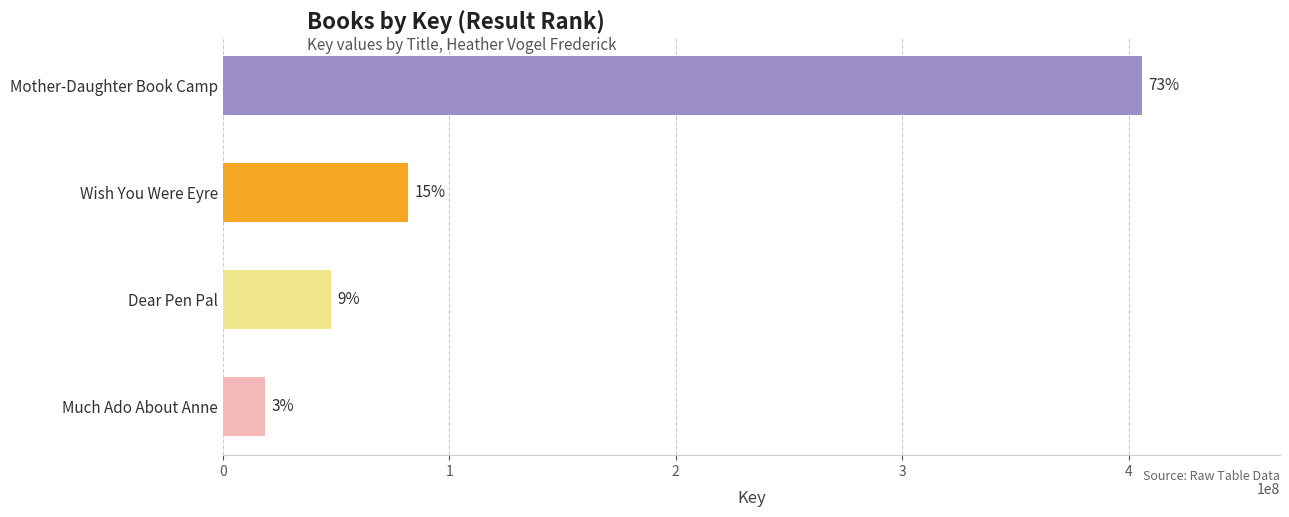

Does the chart contain any negative values?

No